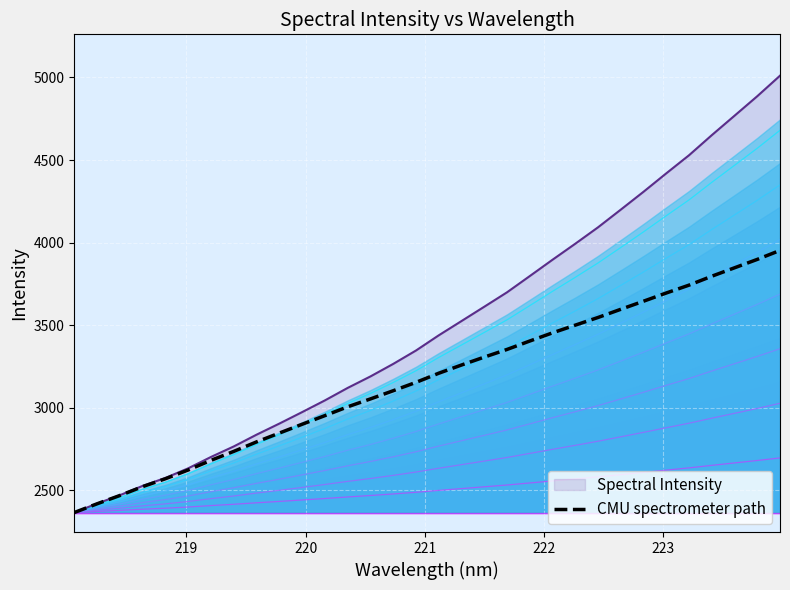

What is the lowest value of the CMU spectrometer path series?

2363.8